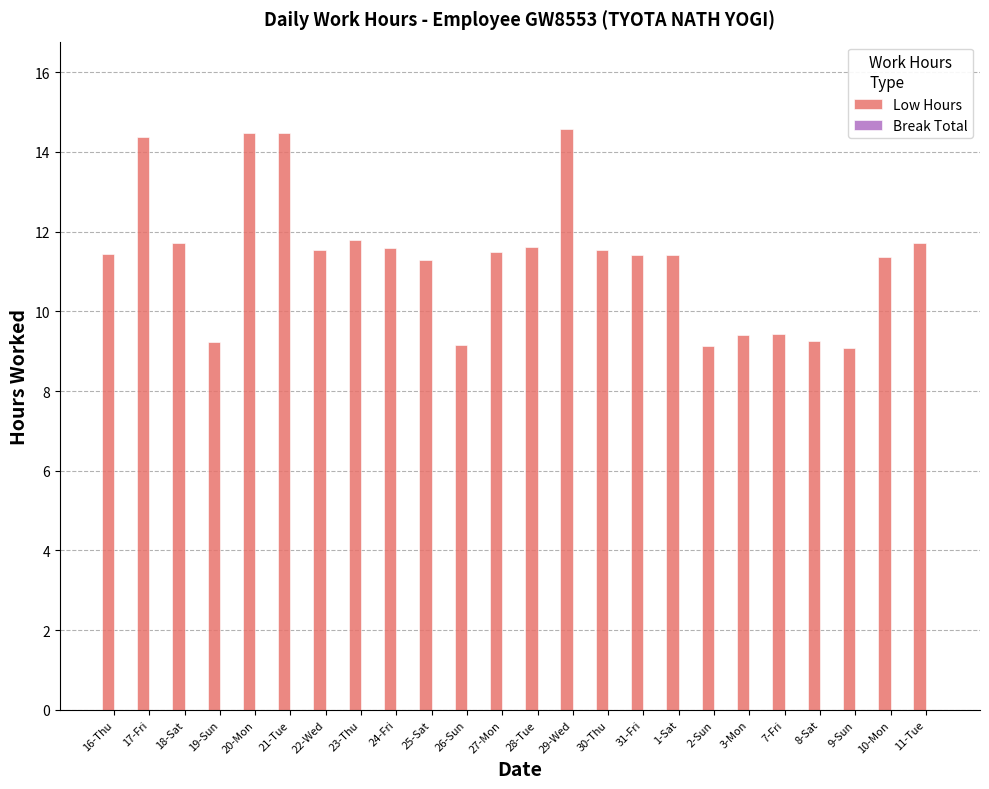

How many bars are there in total?

24